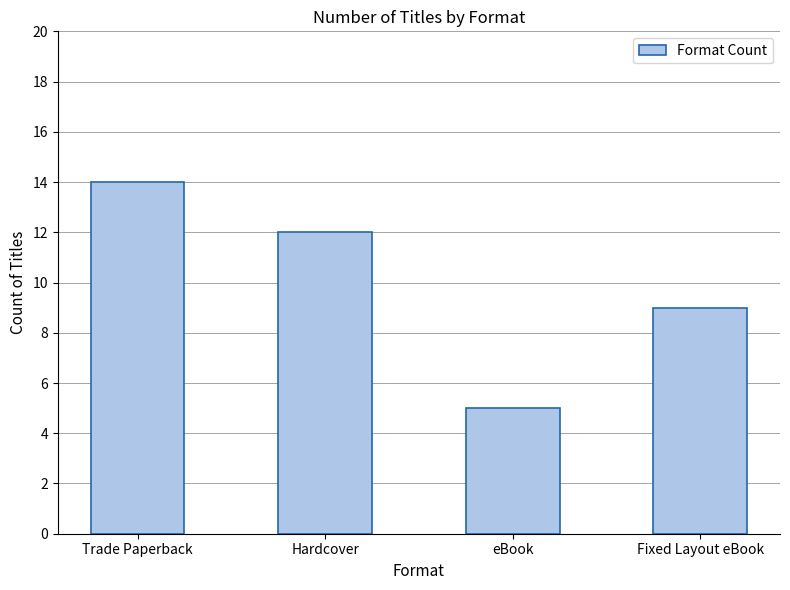

Are the bars horizontal?

No